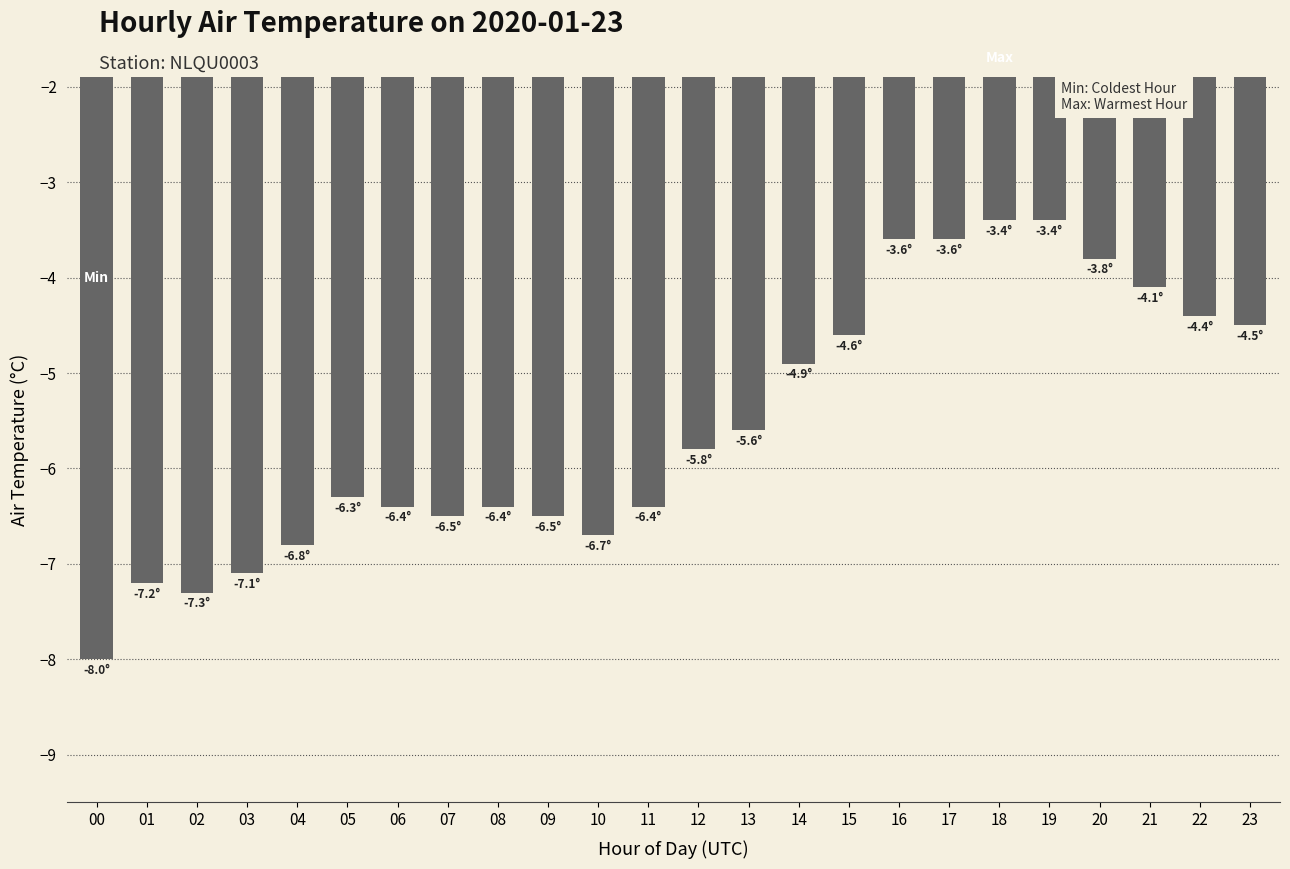

What is the difference between the values at 01 and 20?

3.4